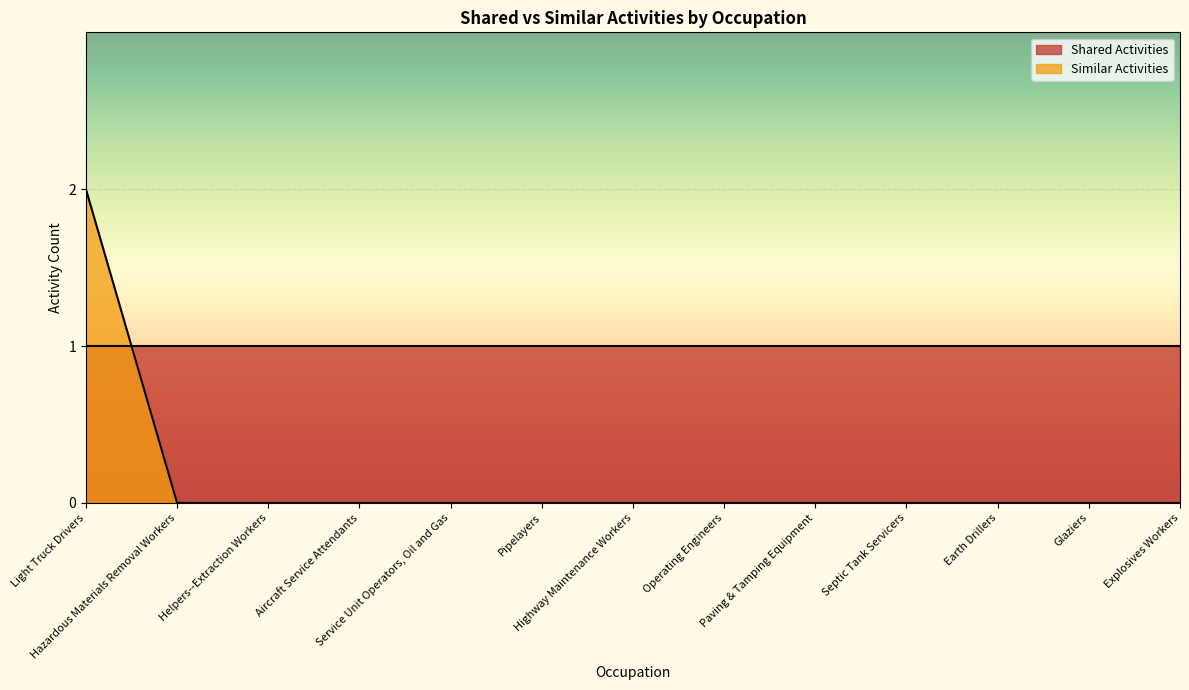

How many lines are shown in the chart?

2